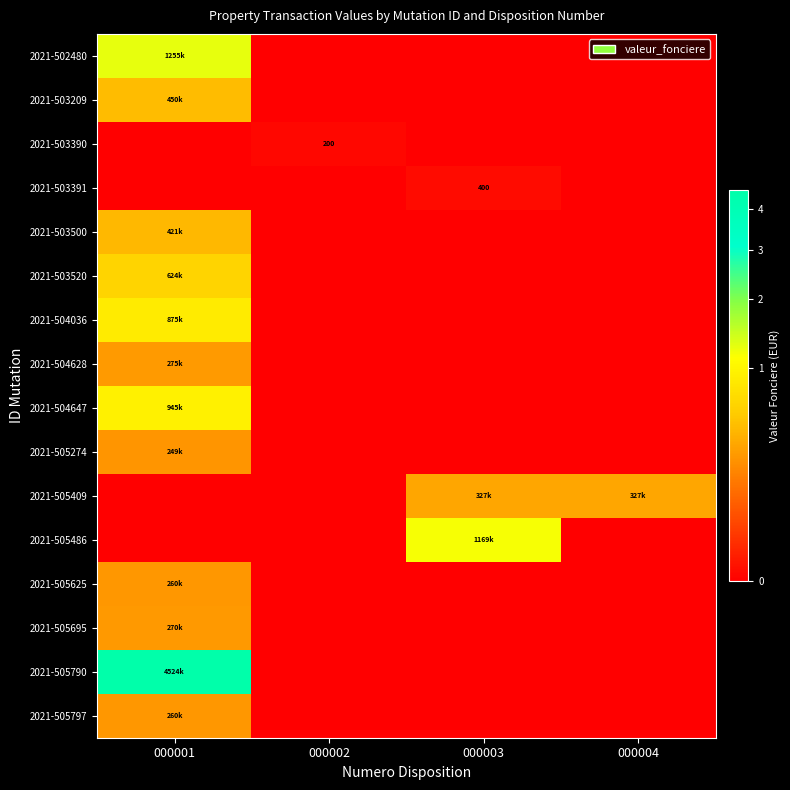

Which series changed the most between 000001 and 000004?

2021-505790